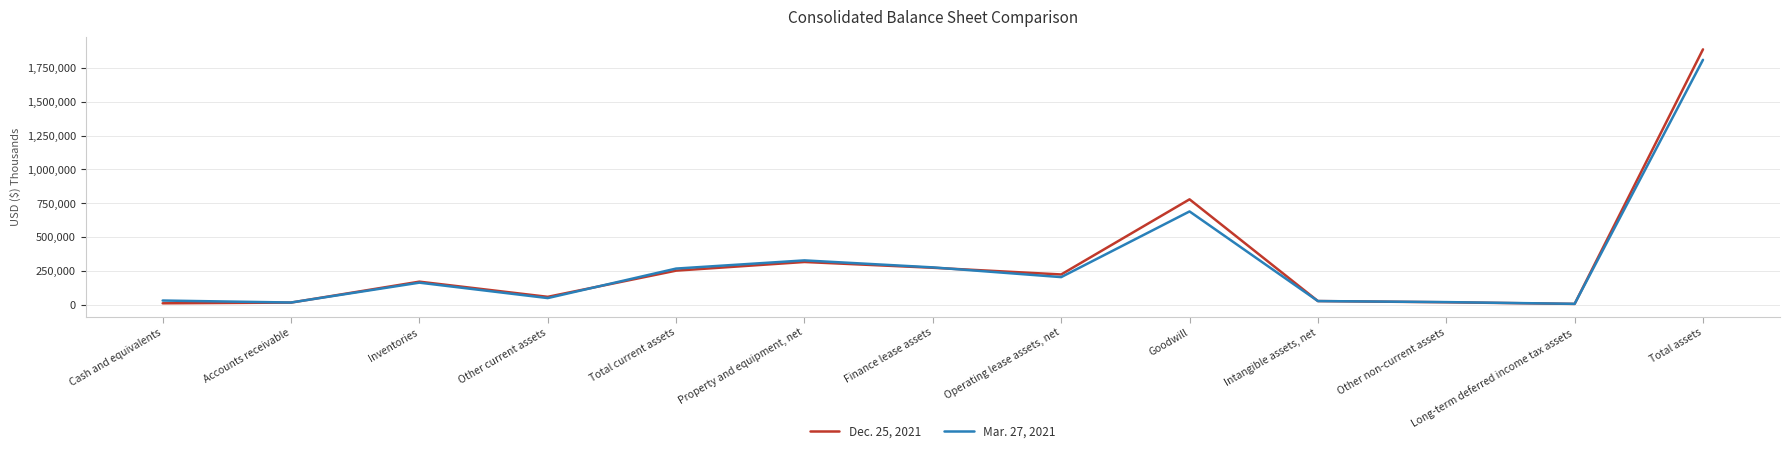

What is the difference between the maximum and minimum values in the Mar. 27, 2021 series?

1806201